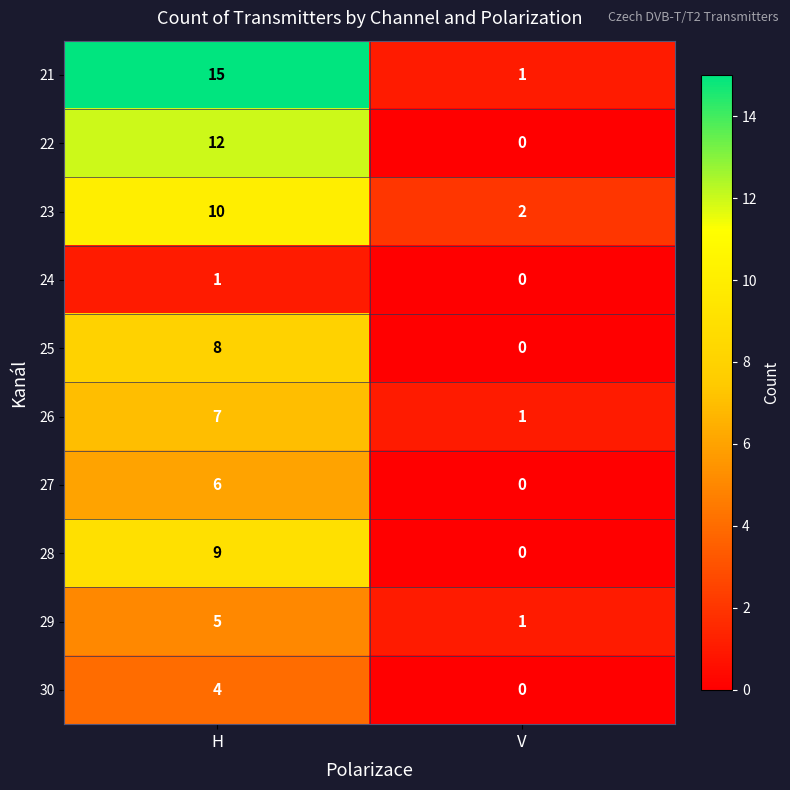

At which category does the chart reach its peak across all series?

H